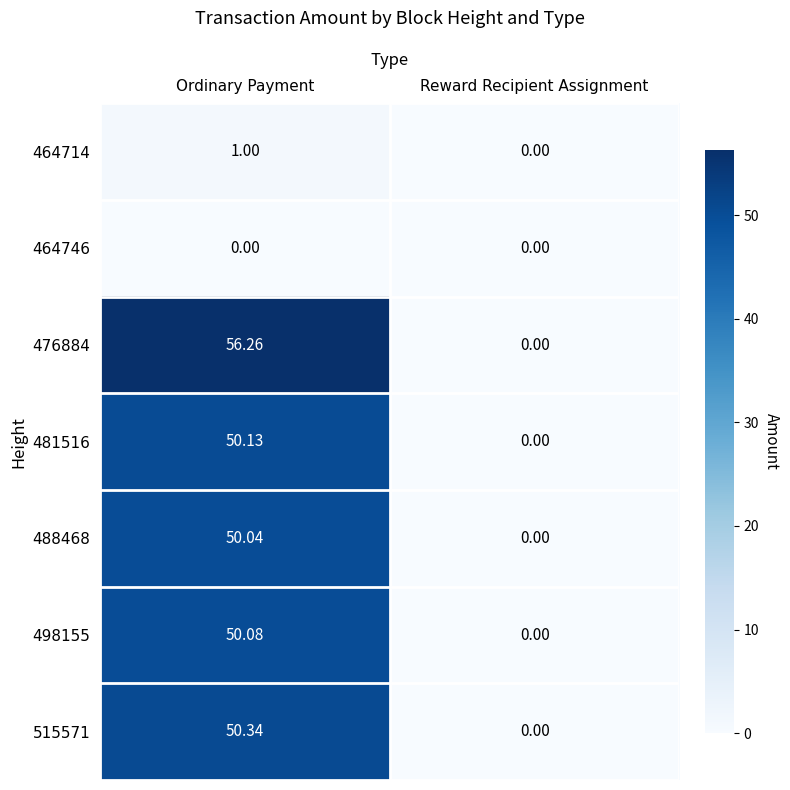

At which category is the sum across all series the highest?

Ordinary Payment